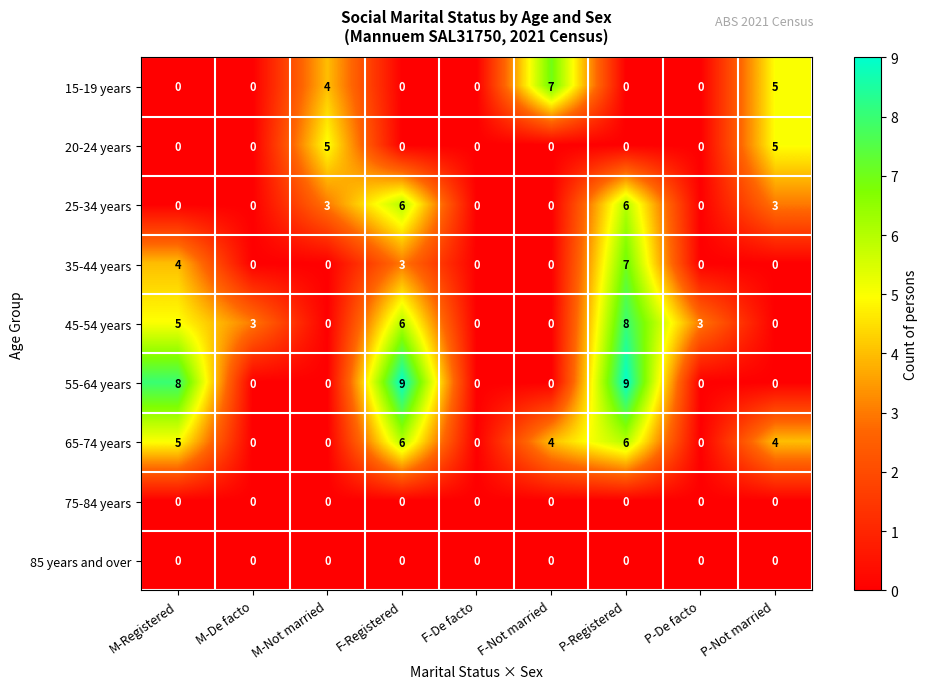

The 35-44 years series shows 0 at F-De facto. True or false?

True